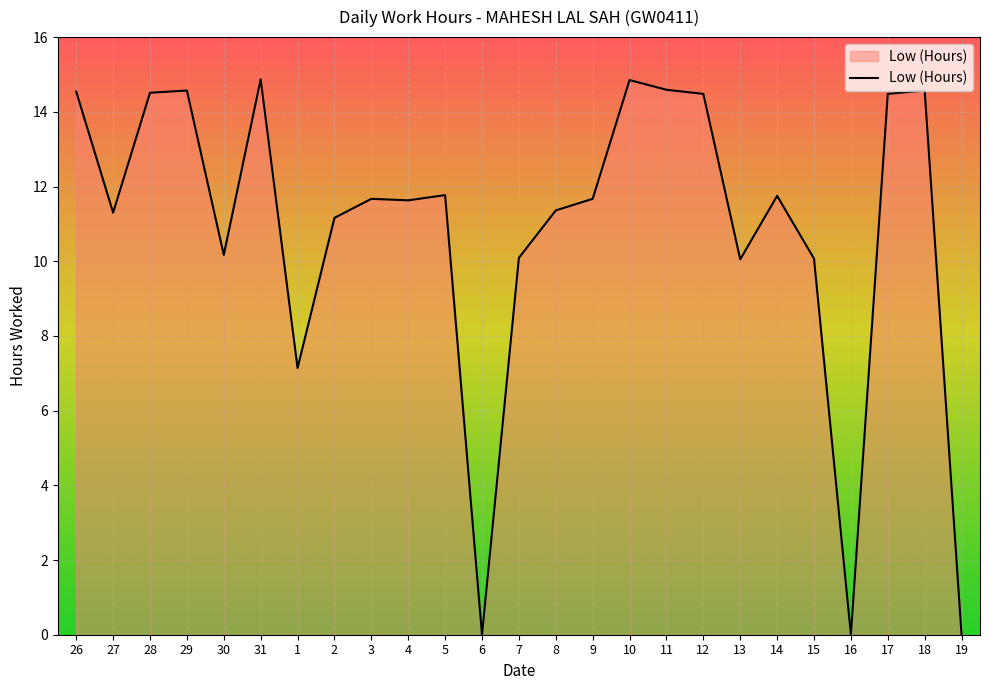

At which label does the data first exceed 11?

26